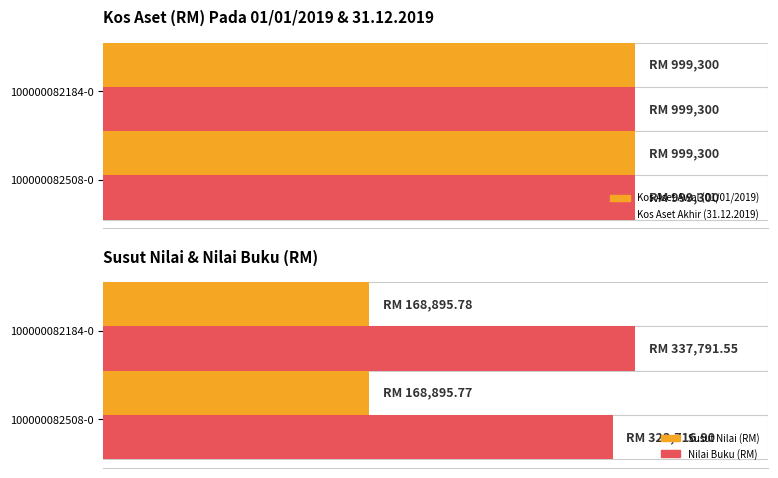

How many values in Nilai Buku (RM) are above zero?

2